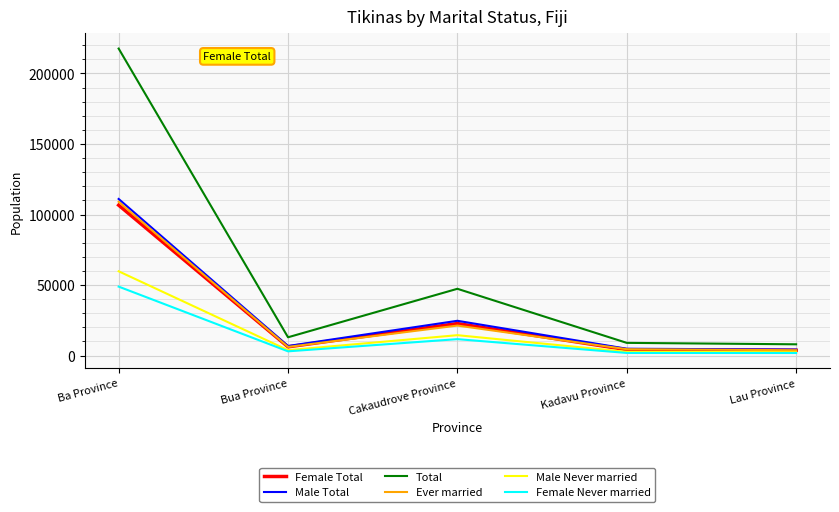

List the series in order of their peak value, lowest first.

Female Never married, Male Never married, Female Total, Ever married, Male Total, Total